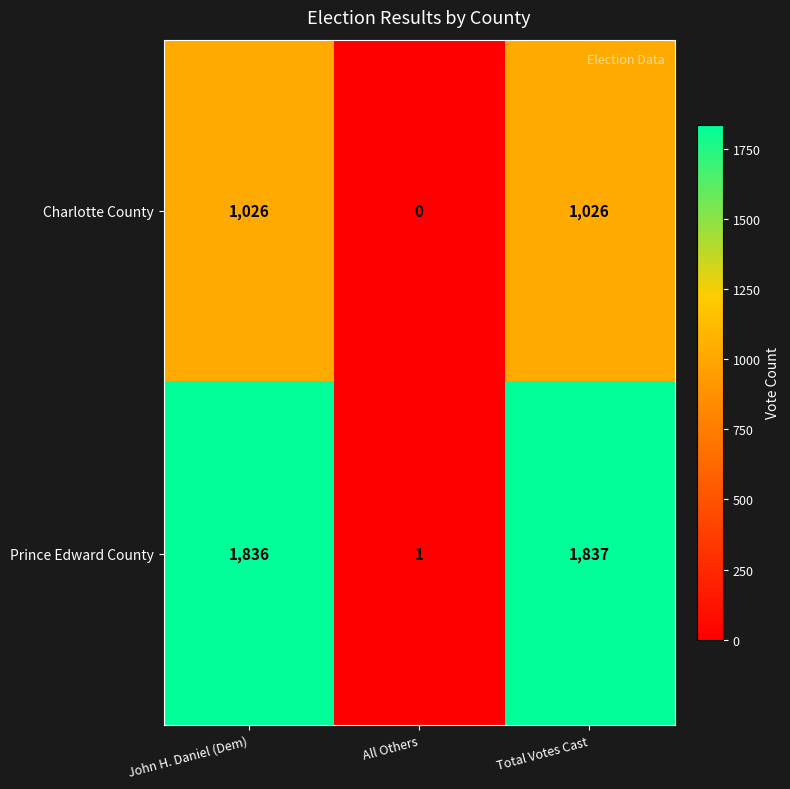

At which category is the sum across all series the highest?

Total Votes Cast